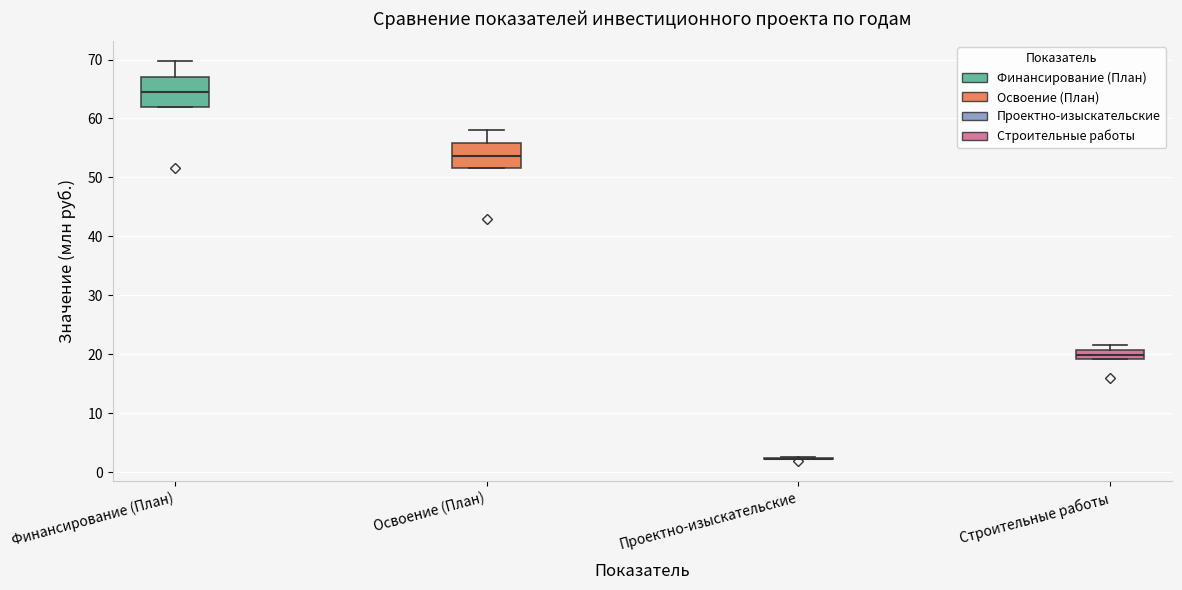

Where is the lower edge of the box for Строительные работы on the y-axis? The values are not printed on the chart, so give them approximately, as read against the axis.

19